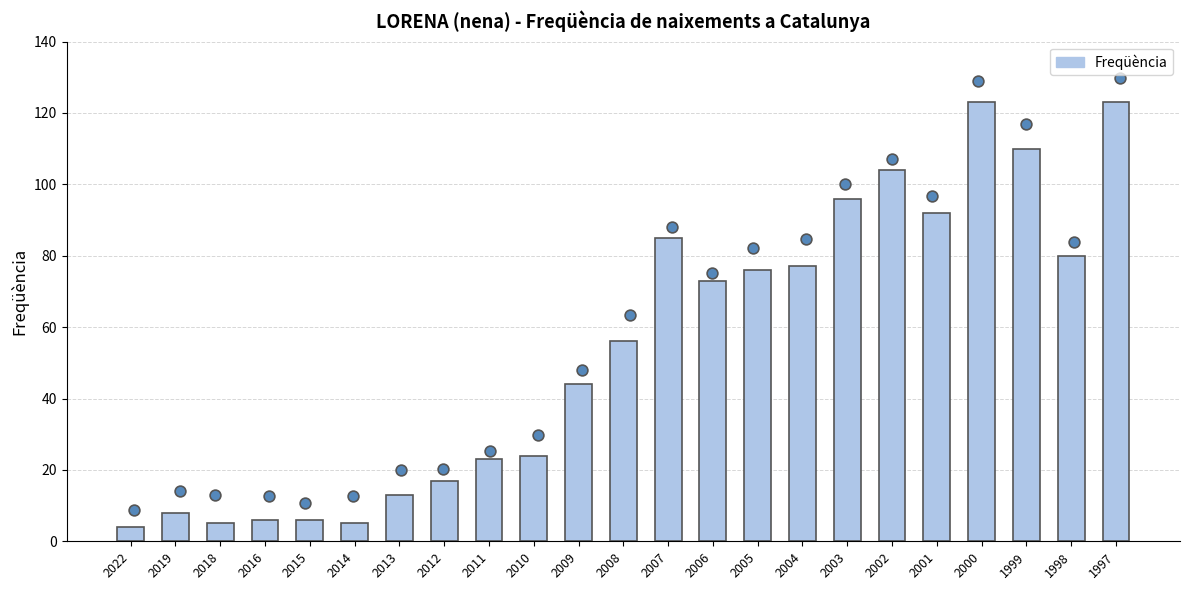

Which has a higher value, 2019 or 2015?

2019